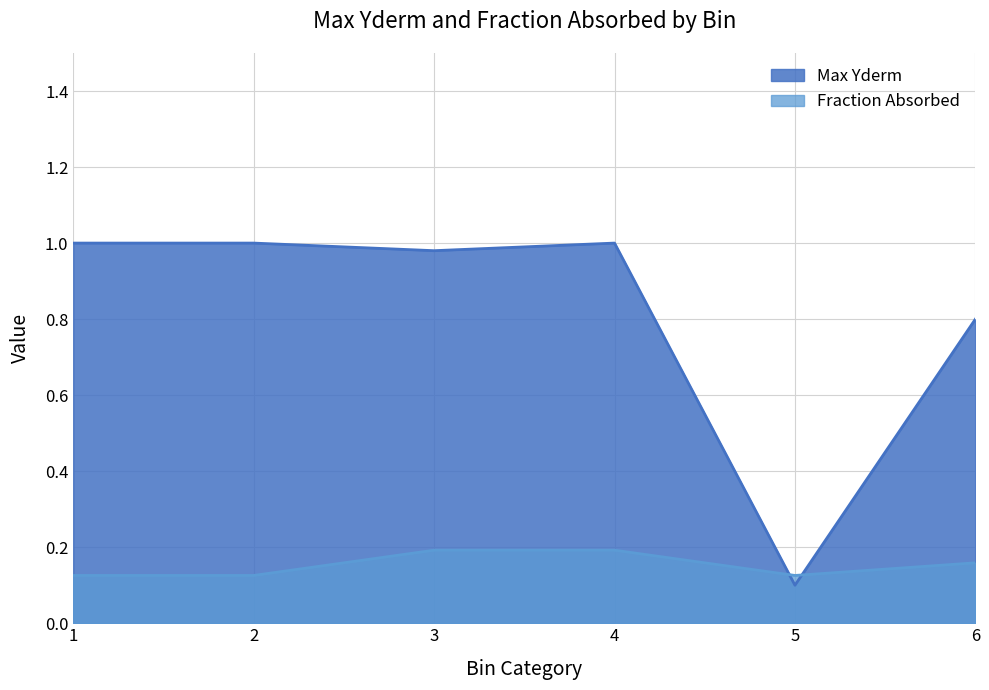

List the series in order of their overall mean, lowest first.

Fraction Absorbed, Max Yderm